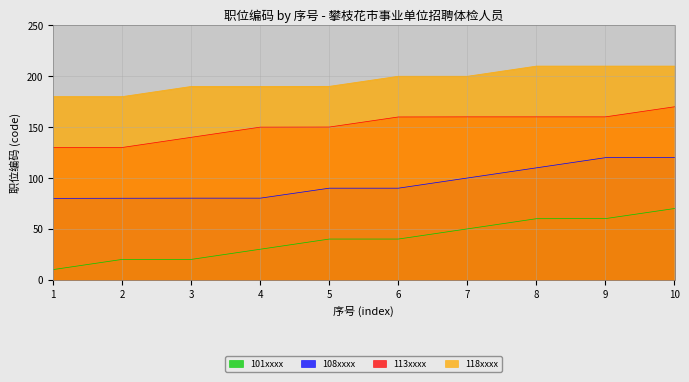

Is it true that 108xxxx equals 40.5 at 10?

False